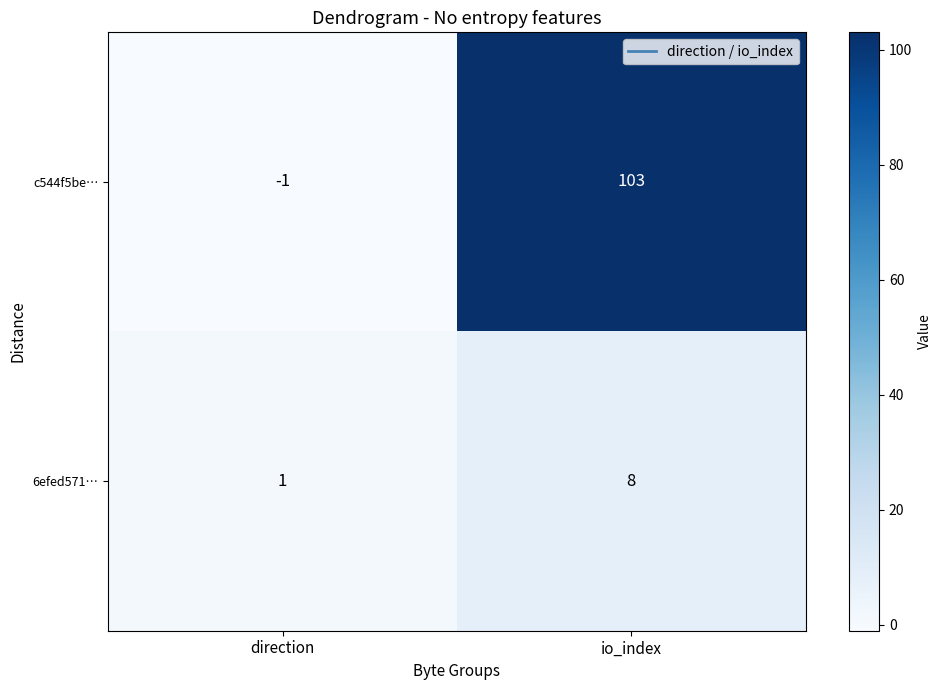

What is the spread (max minus min) of values at direction?

2